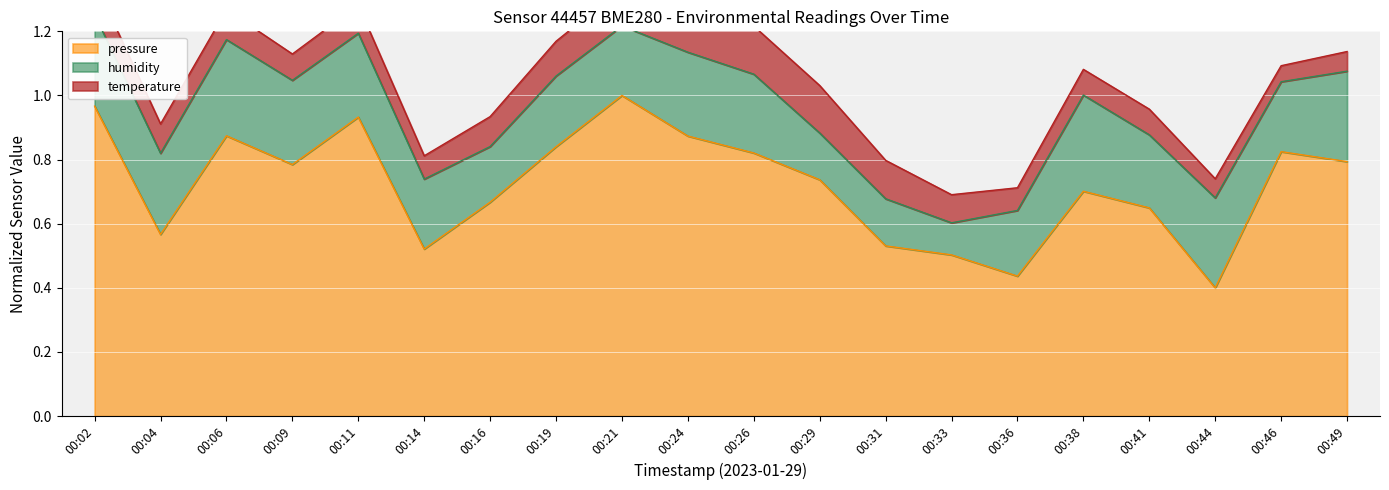

Rank the categories by value from lowest to highest.

00:44, 00:36, 00:33, 00:14, 00:31, 00:04, 00:41, 00:16, 00:38, 00:29, 00:09, 00:49, 00:26, 00:46, 00:19, 00:24, 00:06, 00:11, 00:02, 00:21